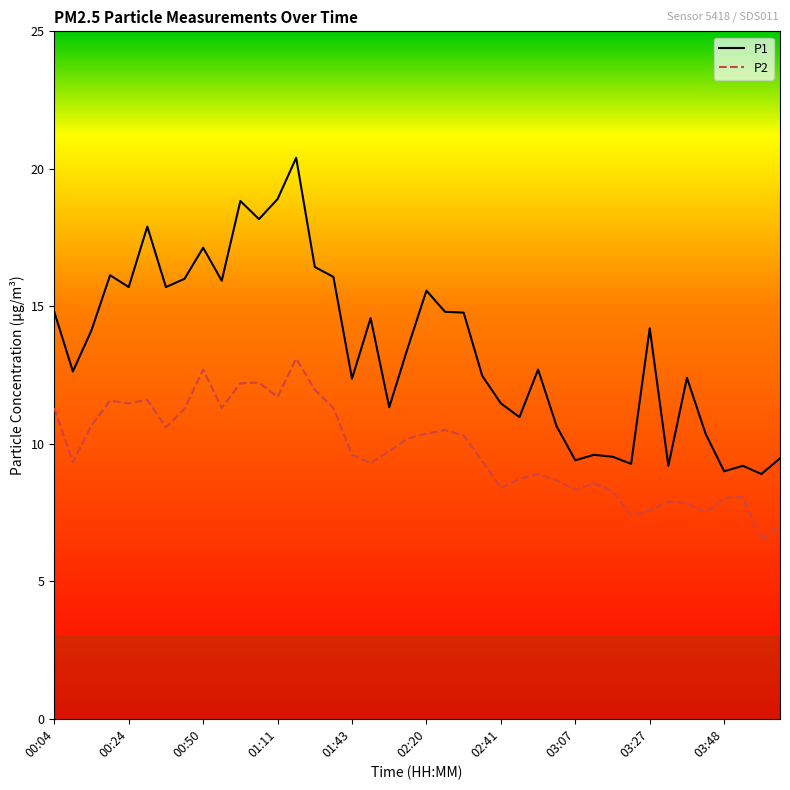

True or false: P2 and P1 intersect in this chart.

False